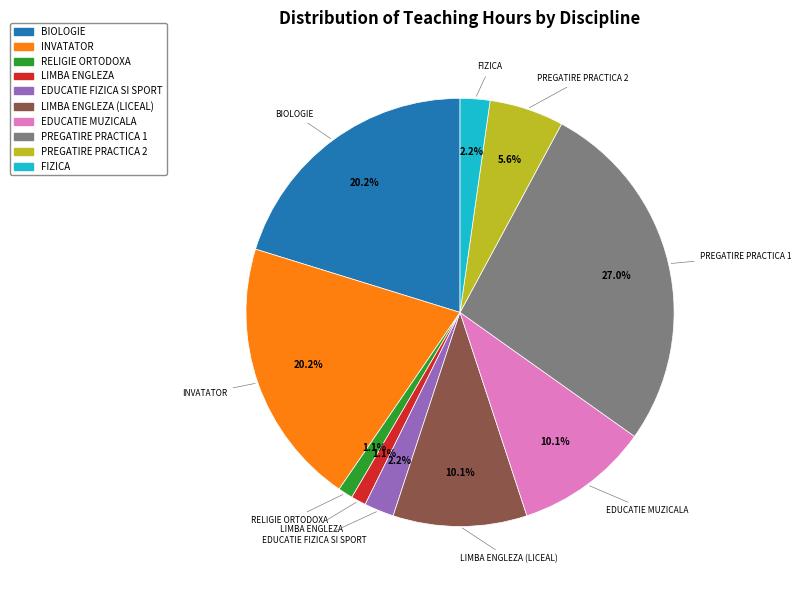

Is there a majority slice in this chart?

No